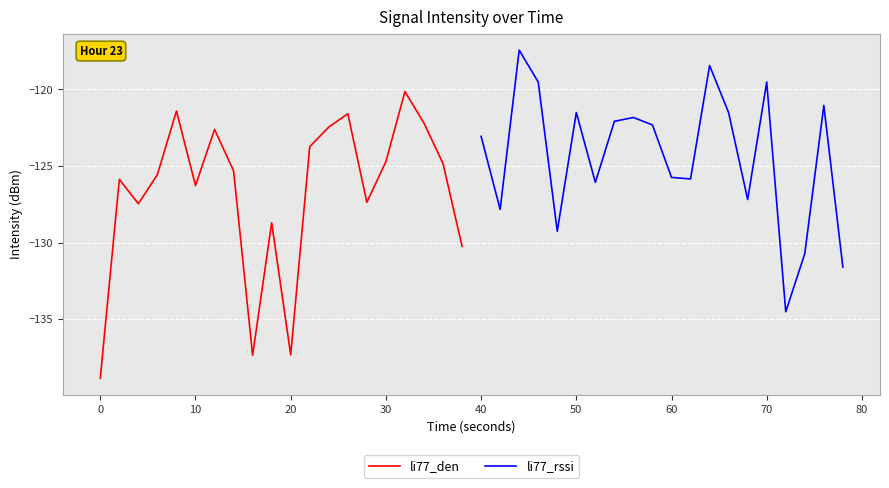

After their last crossing, which series has the higher values: li77_rssi or li77_den?

li77_den